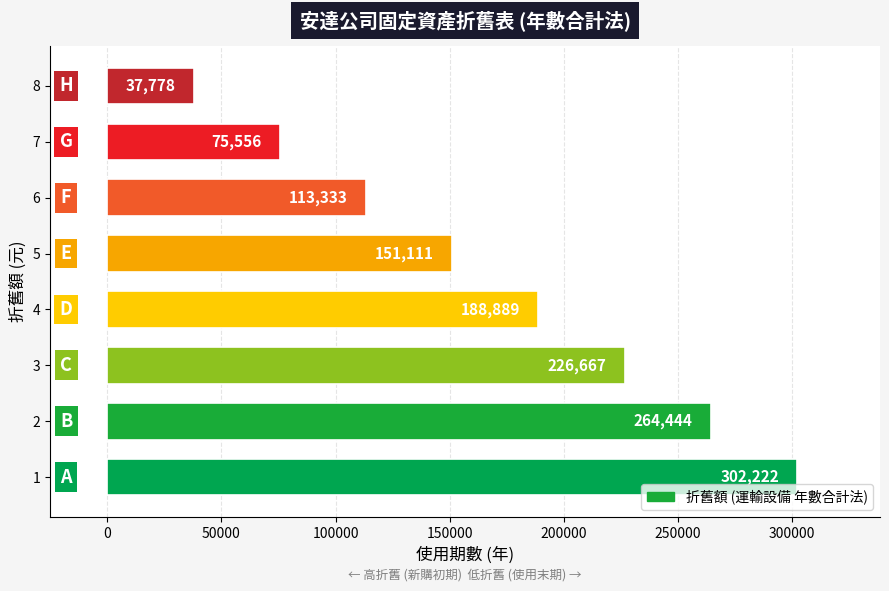

Is it true that the value at 8 is 37777.8?

True